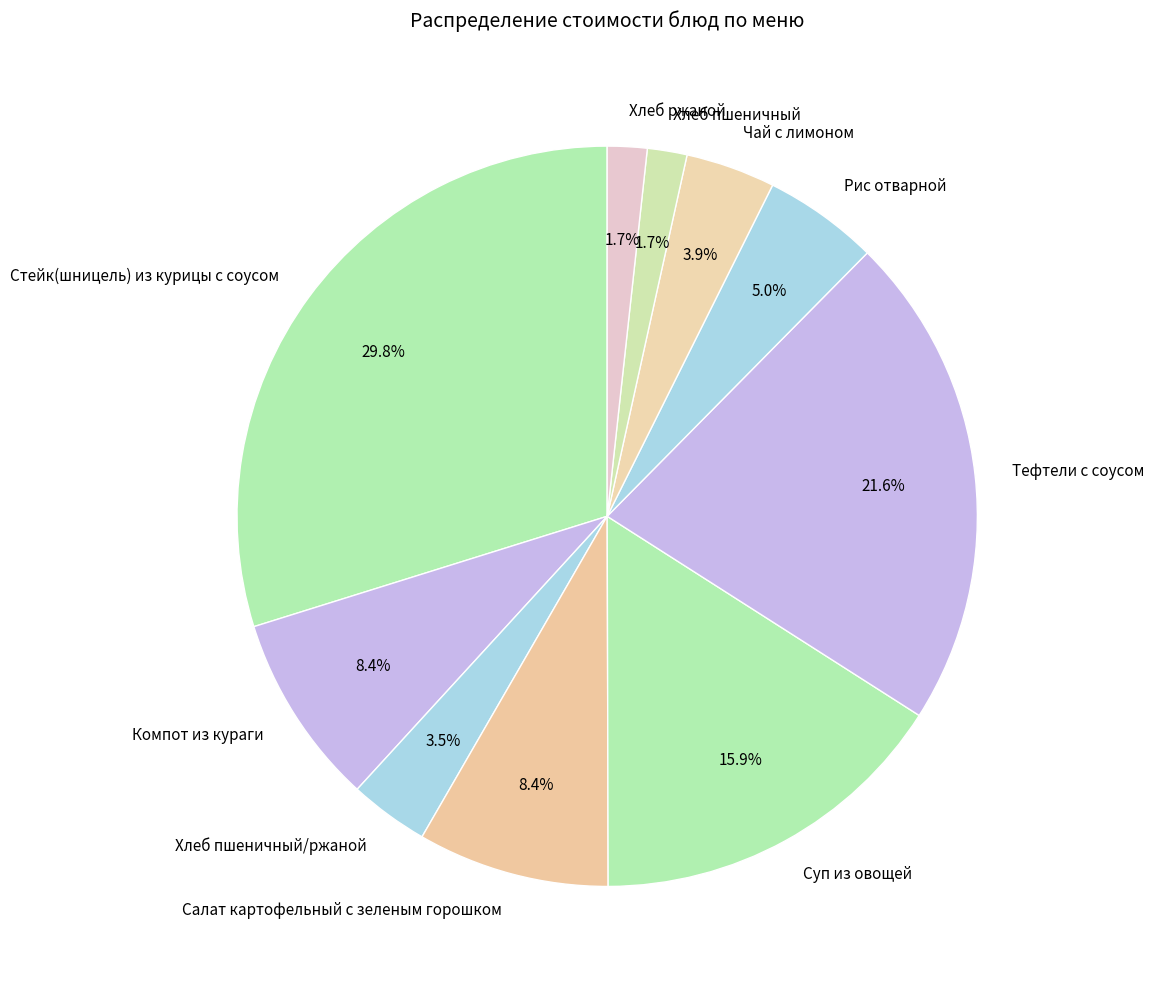

The Суп из овощей slice represents 27% of the pie. True or false?

False